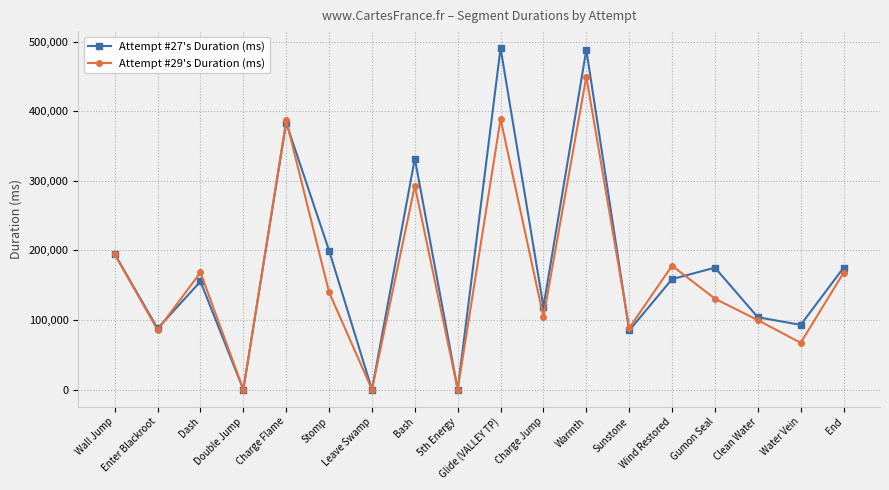

Which series has the largest range (max minus min)?

Attempt #27's Duration (ms)